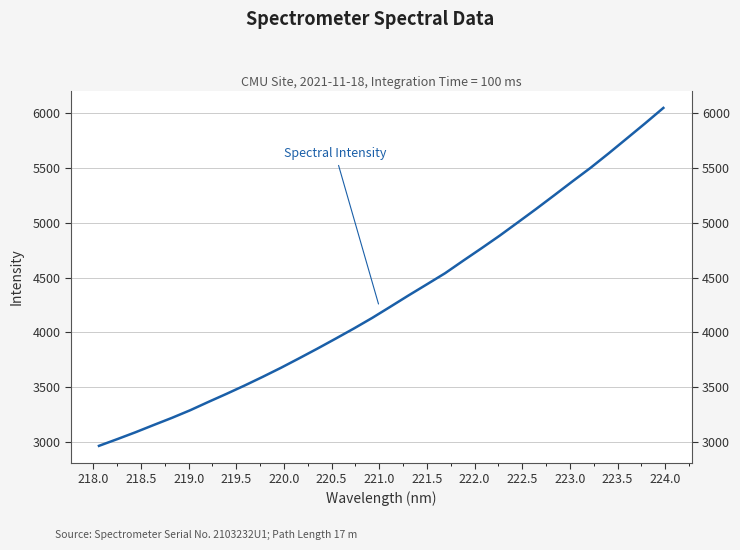

What is the difference between the maximum and minimum values?

3083.8